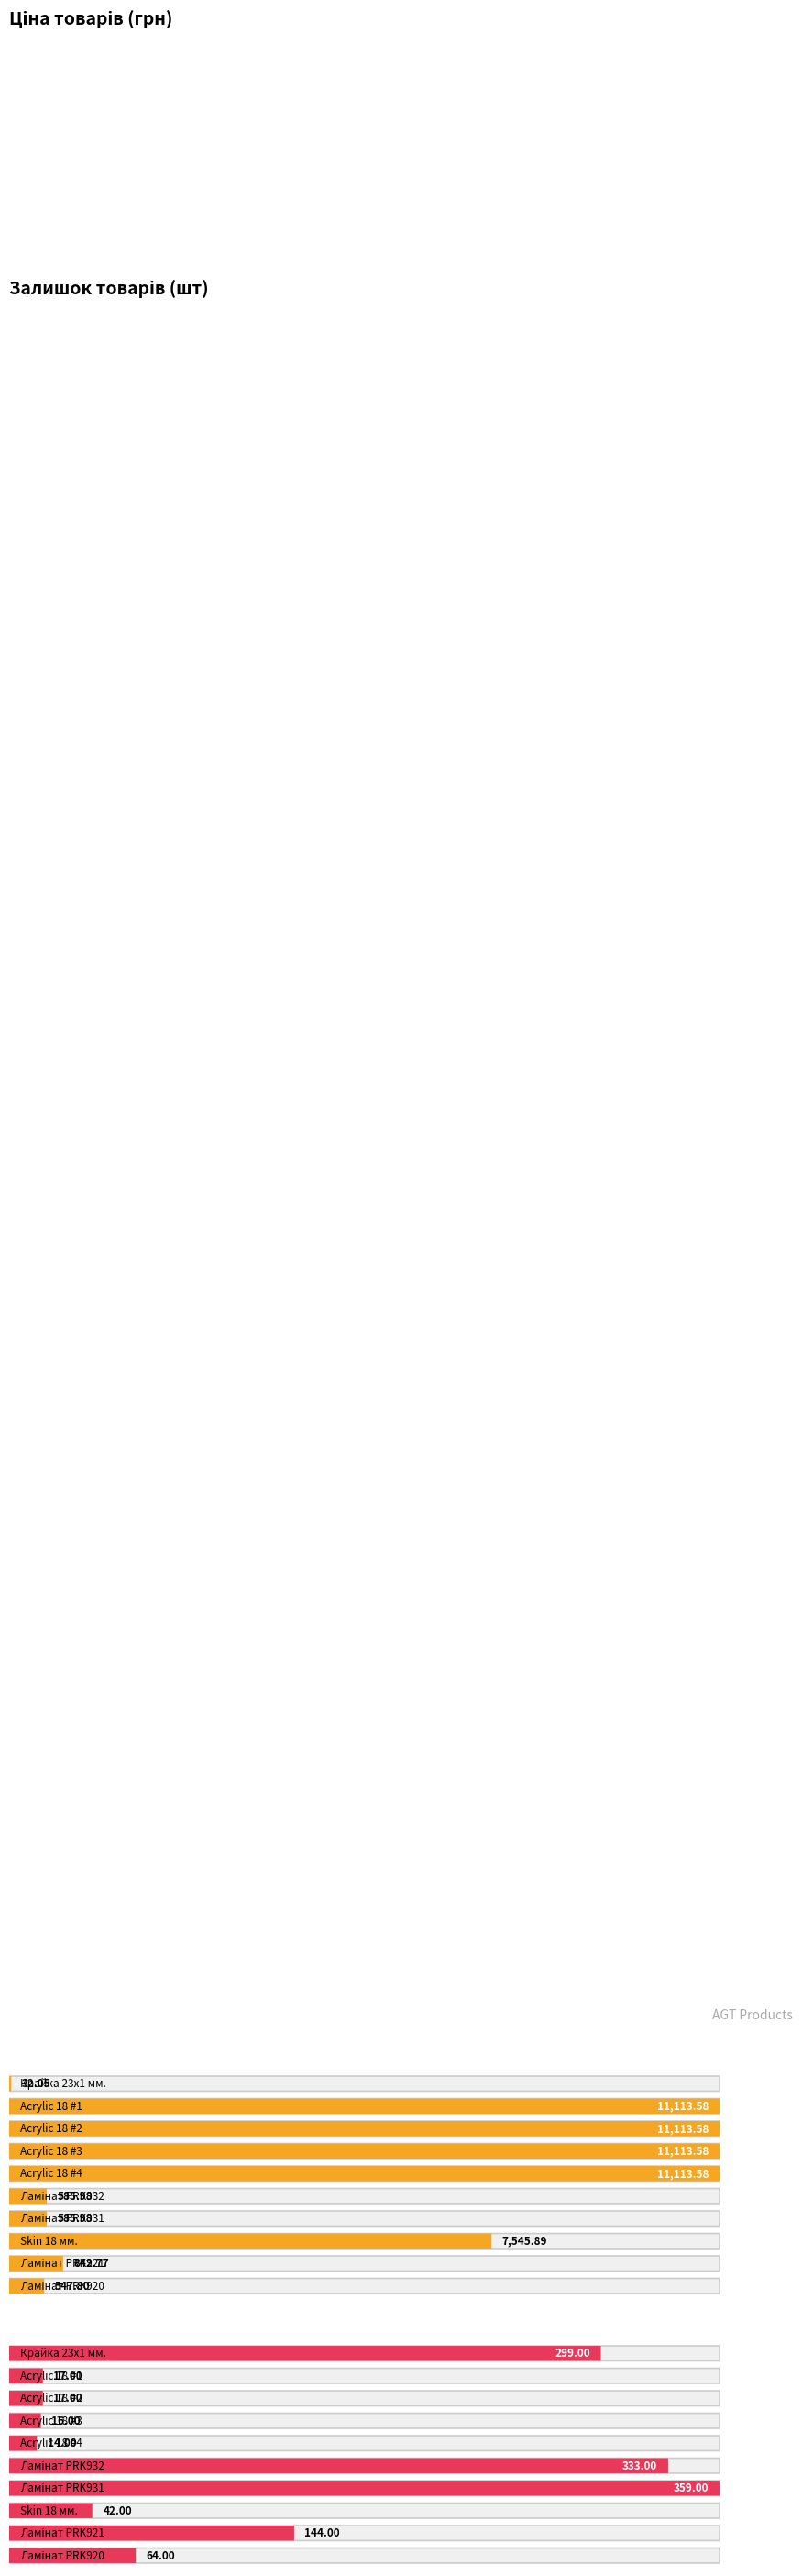

List the series in order of their overall mean, highest first.

Ціна, Залишок